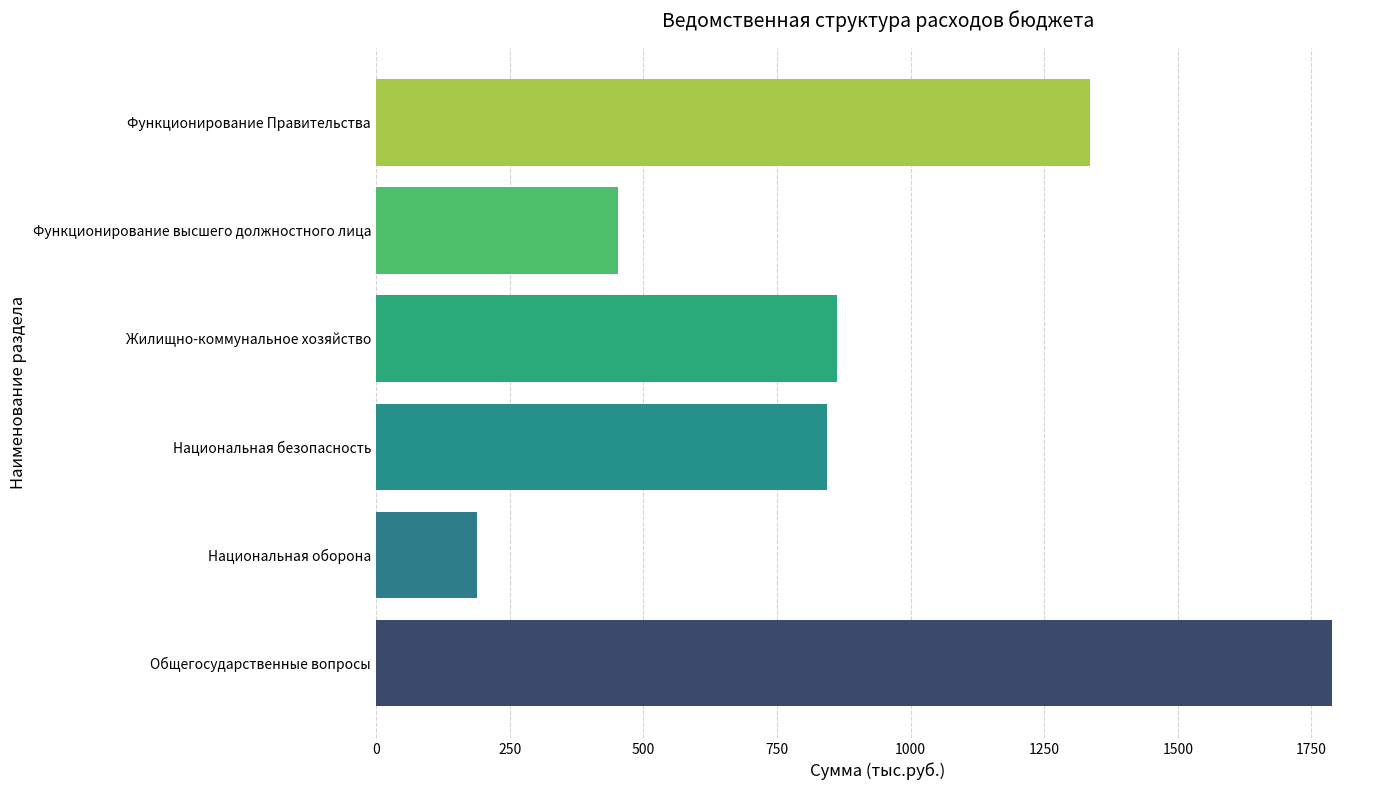

List the labels in order of value, smallest first.

Национальная оборона, Функционирование высшего должностного лица, Национальная безопасность, Жилищно-коммунальное хозяйство, Функционирование Правительства, Общегосударственные вопросы